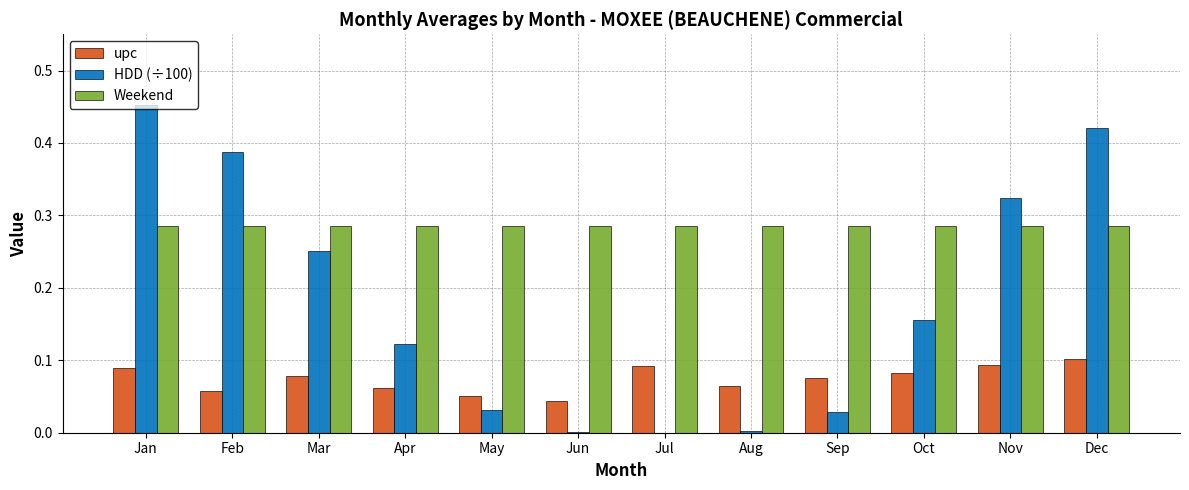

What is the sum of all Weekend values?

3.4